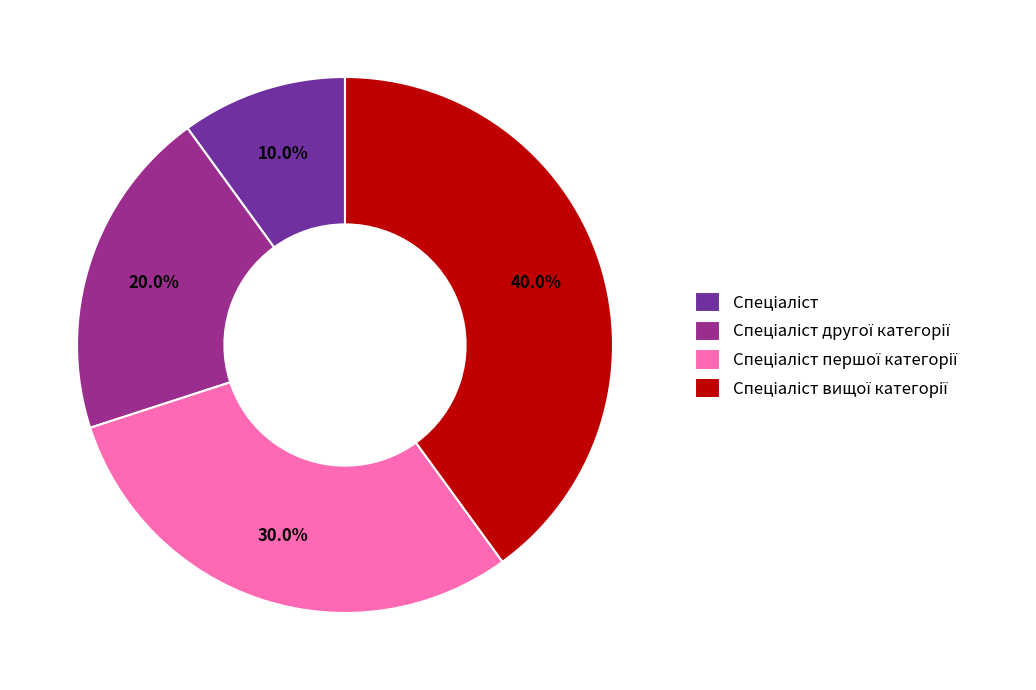

Does any single category account for the majority?

No